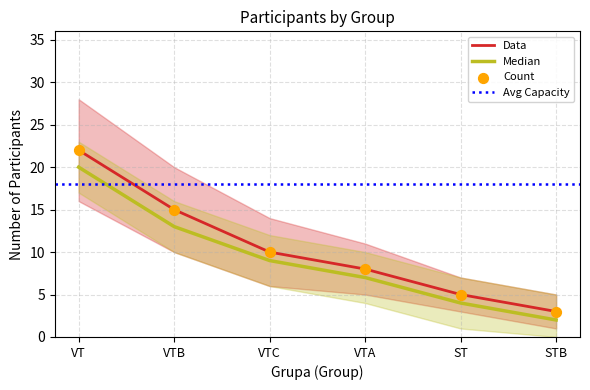

At which category is the sum across all series the highest?

VT